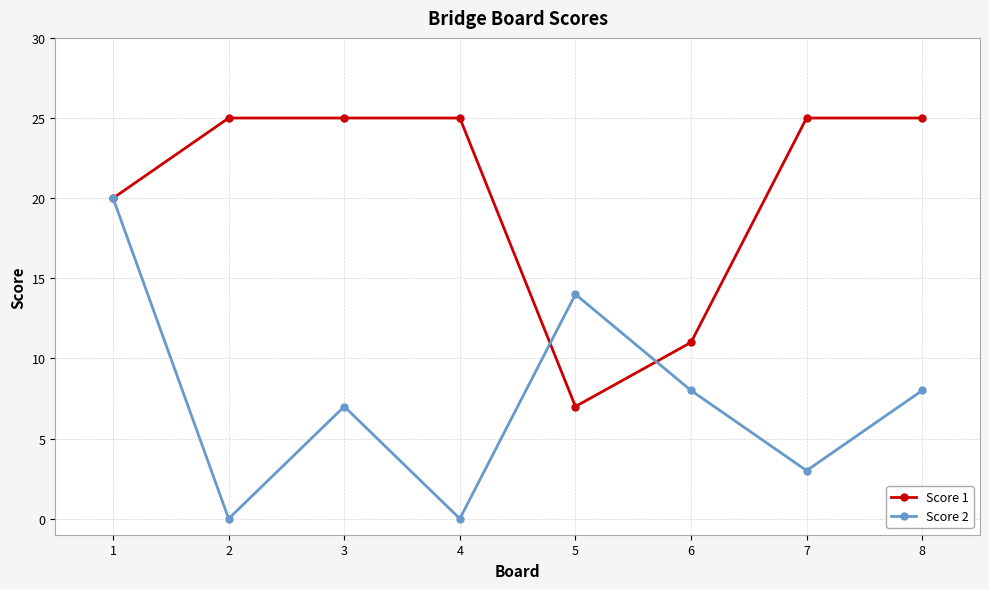

What is the difference between the maximum and minimum values in the Score 2 series?

20